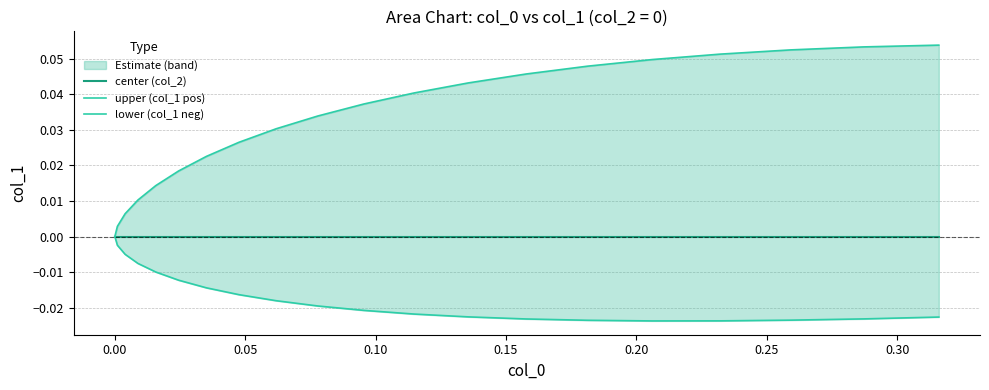

What is the sum of all lower (col_1 neg) values?

-0.3